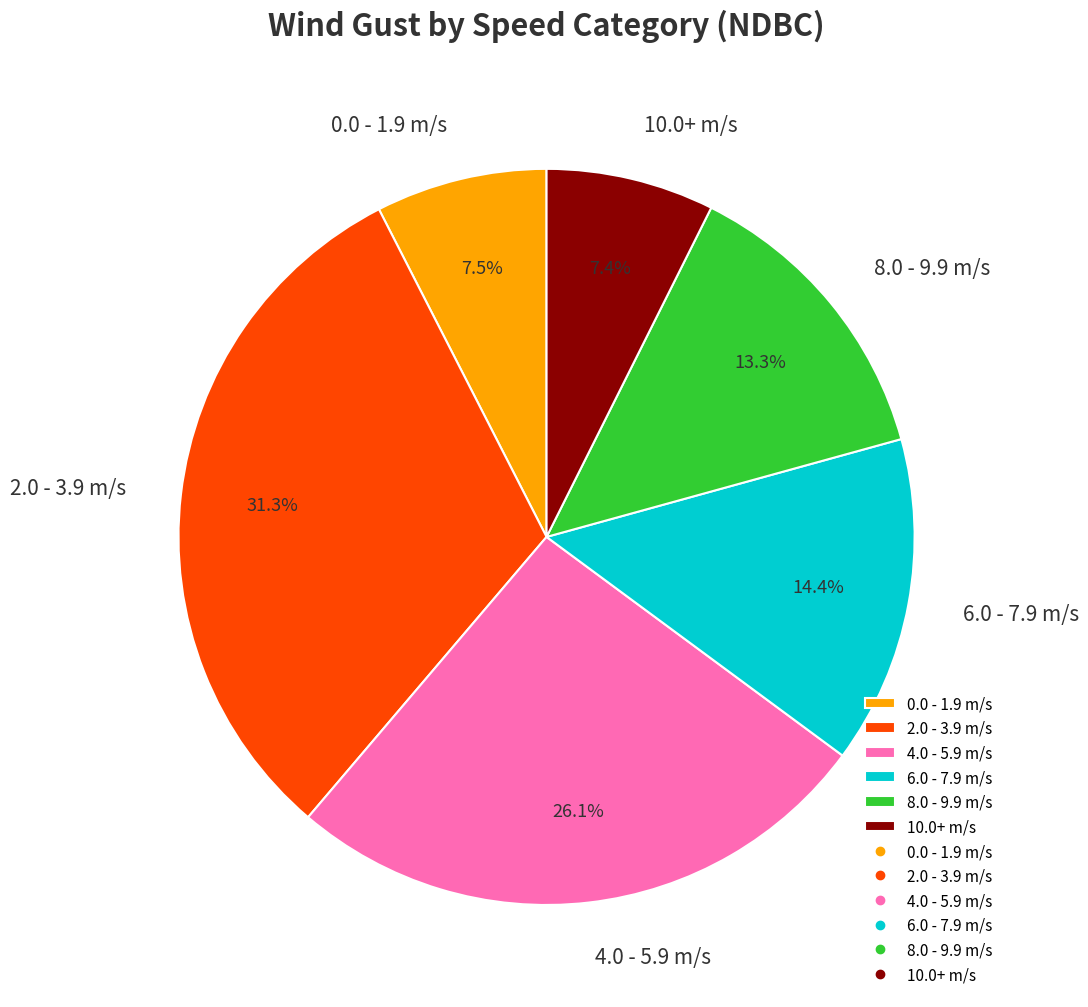

Approximately how many times larger is the value at 0.0 - 1.9 m/s compared to 10.0+ m/s?

1.0